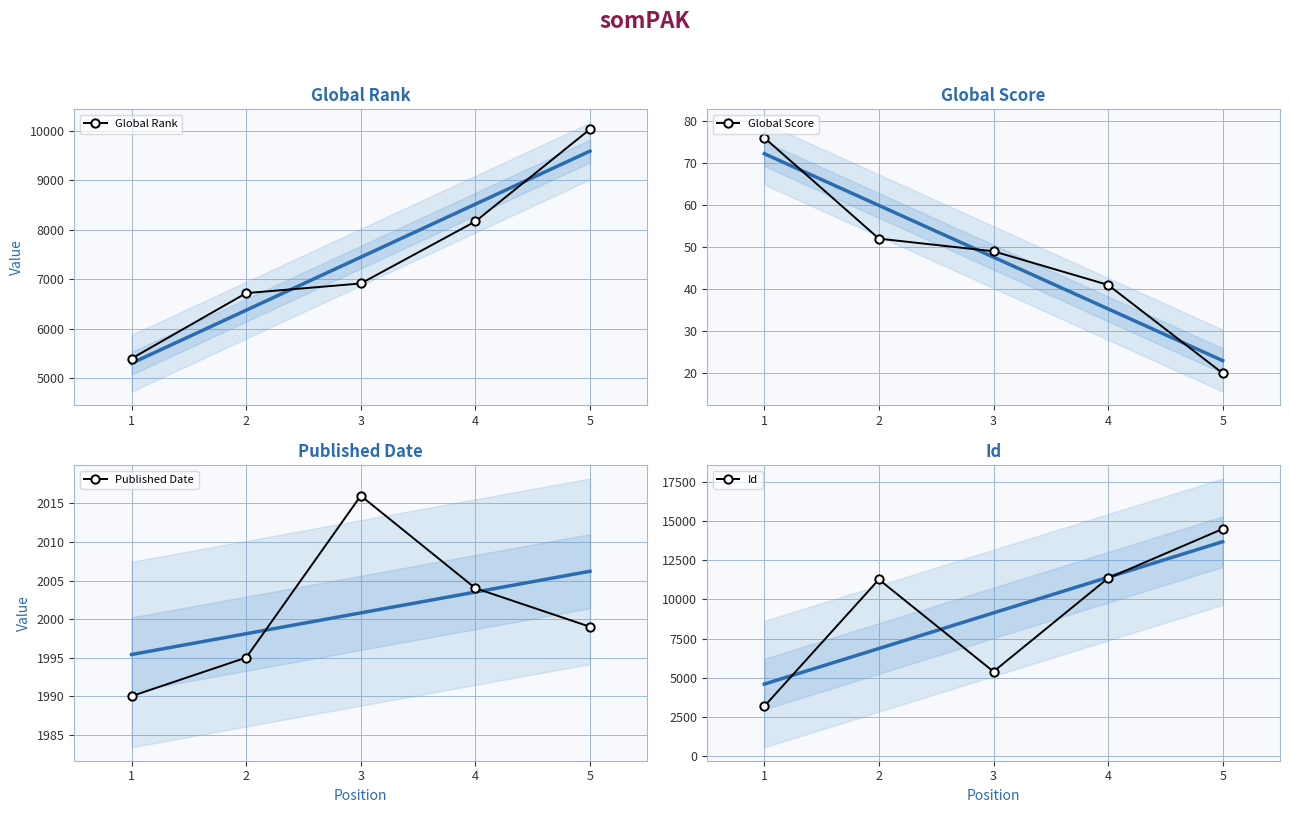

Which category has the highest value in the Global Rank series?

5